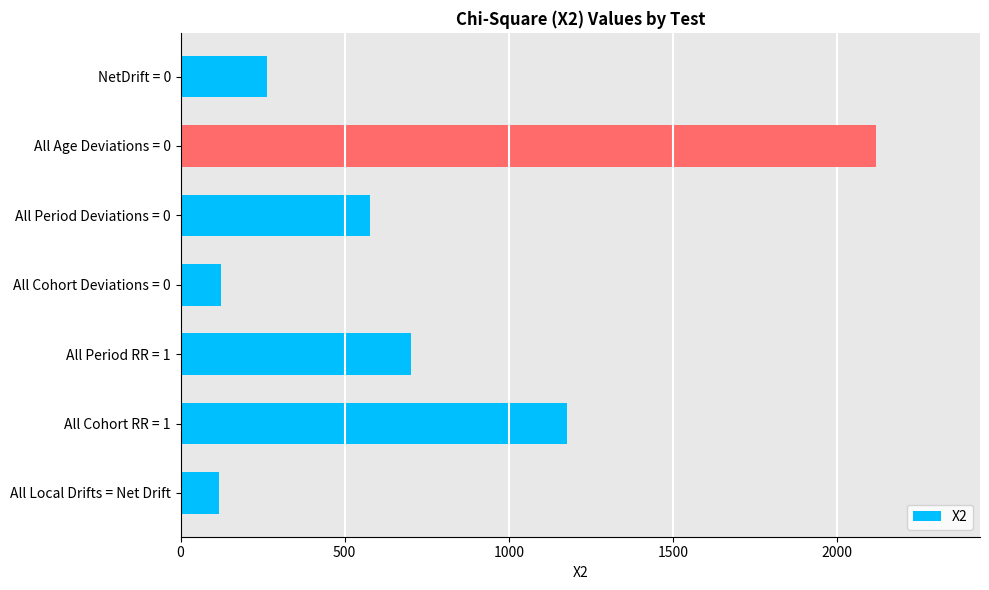

What is the label of the 3rd bar from the top?

All Period Deviations = 0